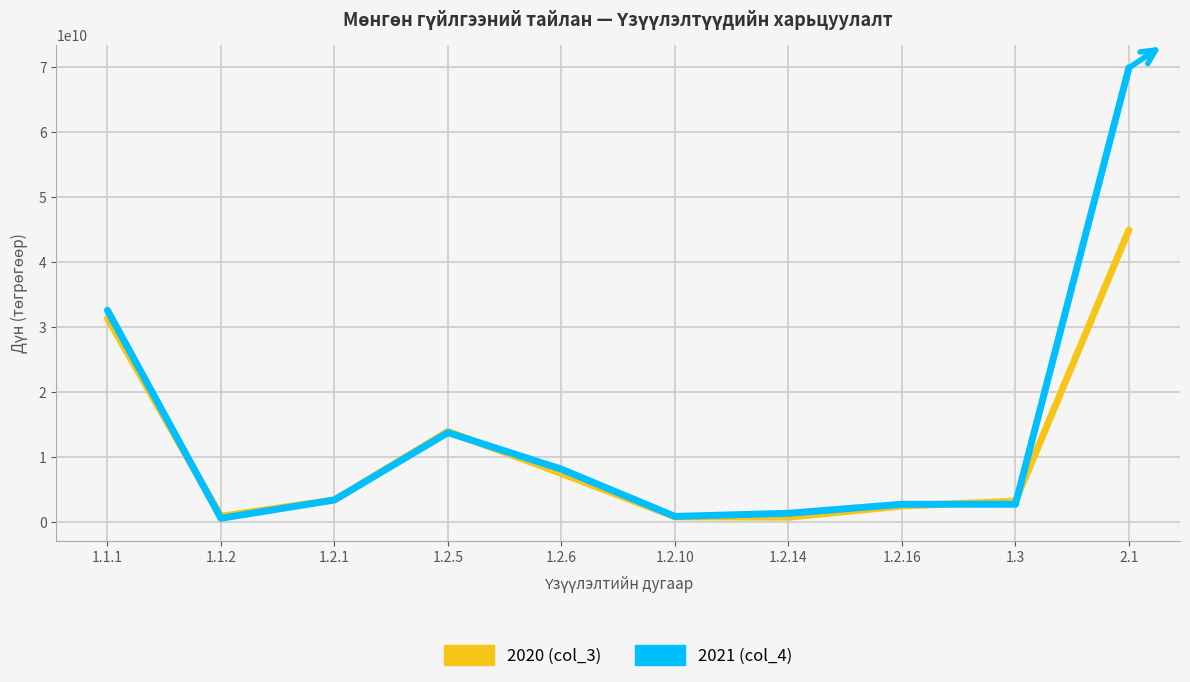

What is the maximum value shown in the chart?

69884645764.1